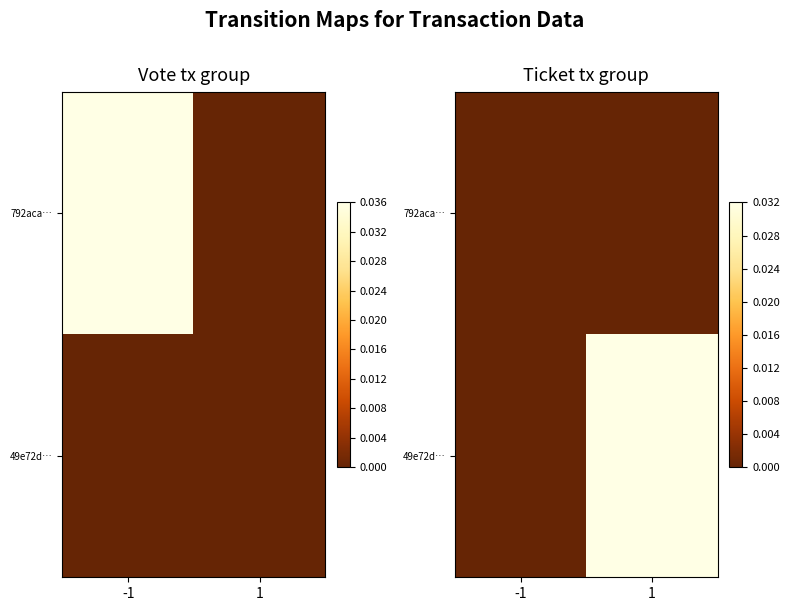

At which category is the sum across all series the highest?

1